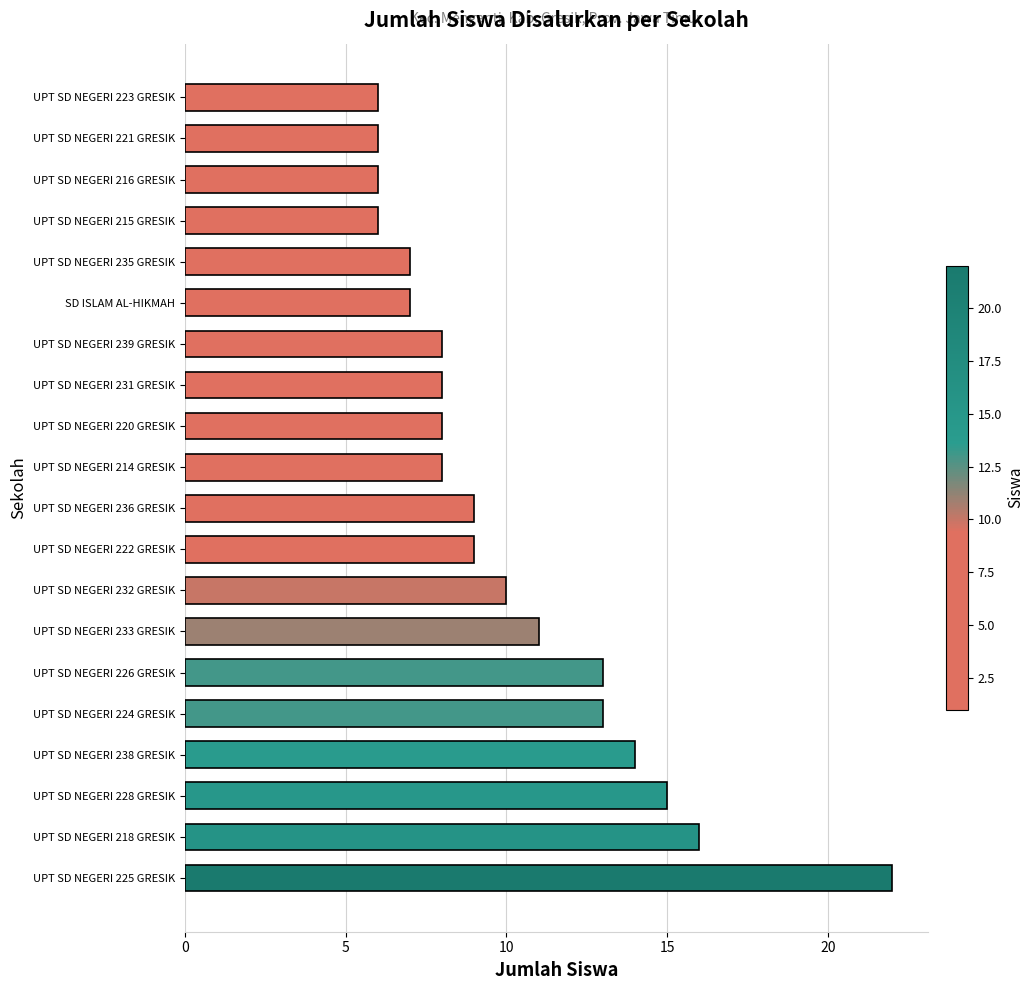

The chart shows a value of 9 at UPT SD NEGERI 235 GRESIK. True or false?

False